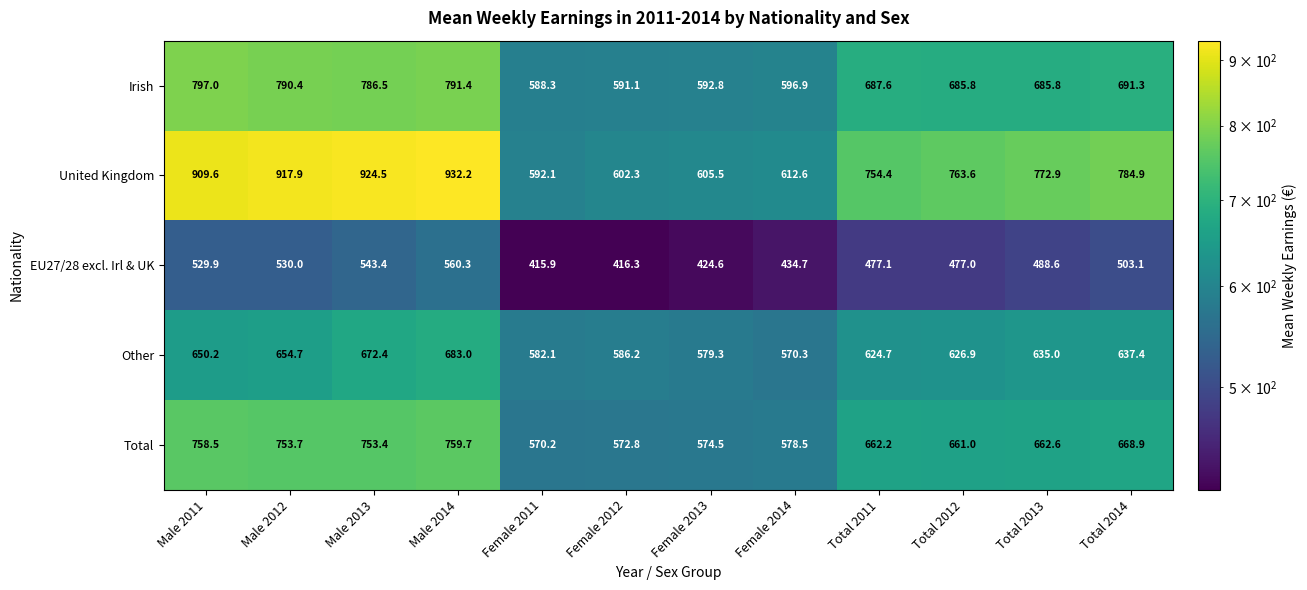

What is the difference between the highest and lowest values at Male 2012?

387.9